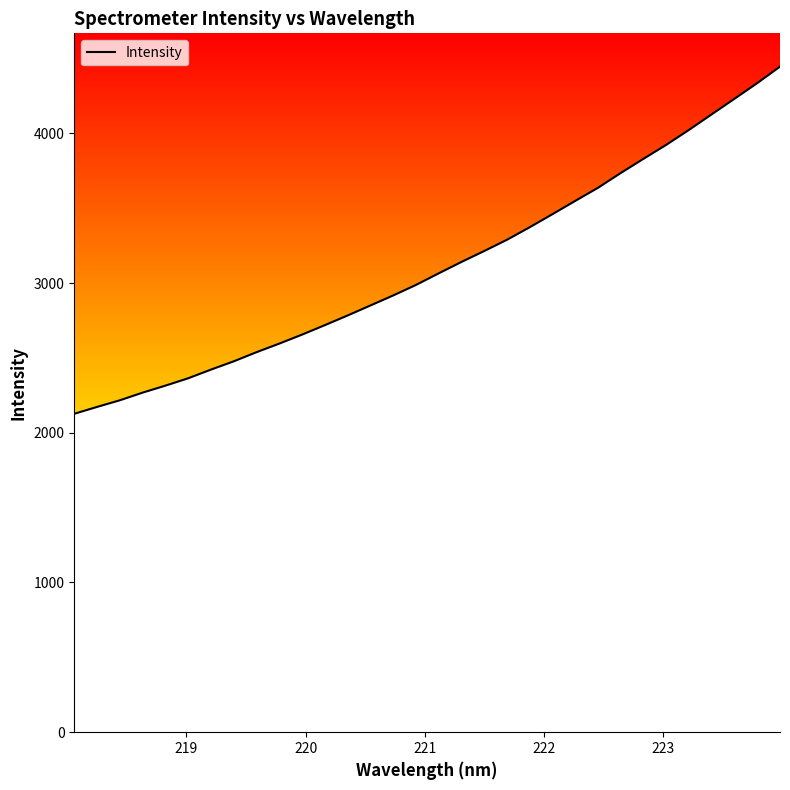

What is the minimum value shown in the chart?

2127.0